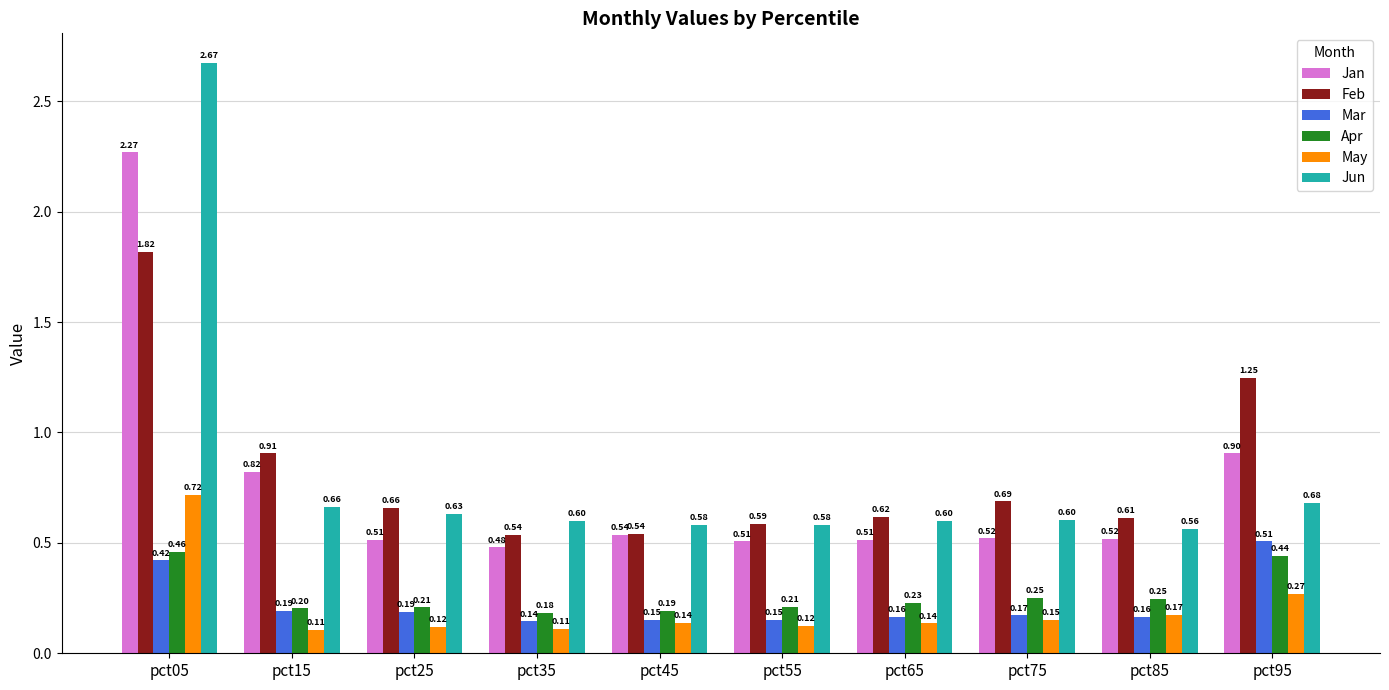

Rank the series by their maximum value, from lowest to highest.

Apr, Mar, May, Feb, Jan, Jun